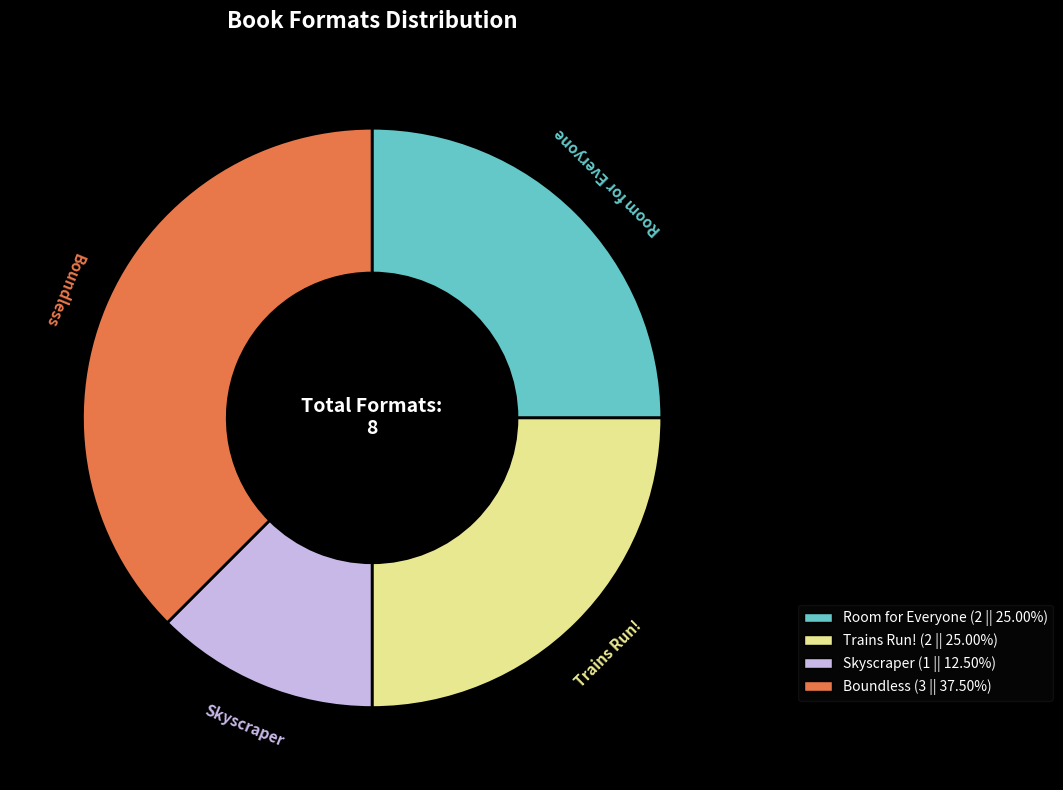

What is the ratio of the value at Skyscraper to the value at Room for Everyone?

0.5